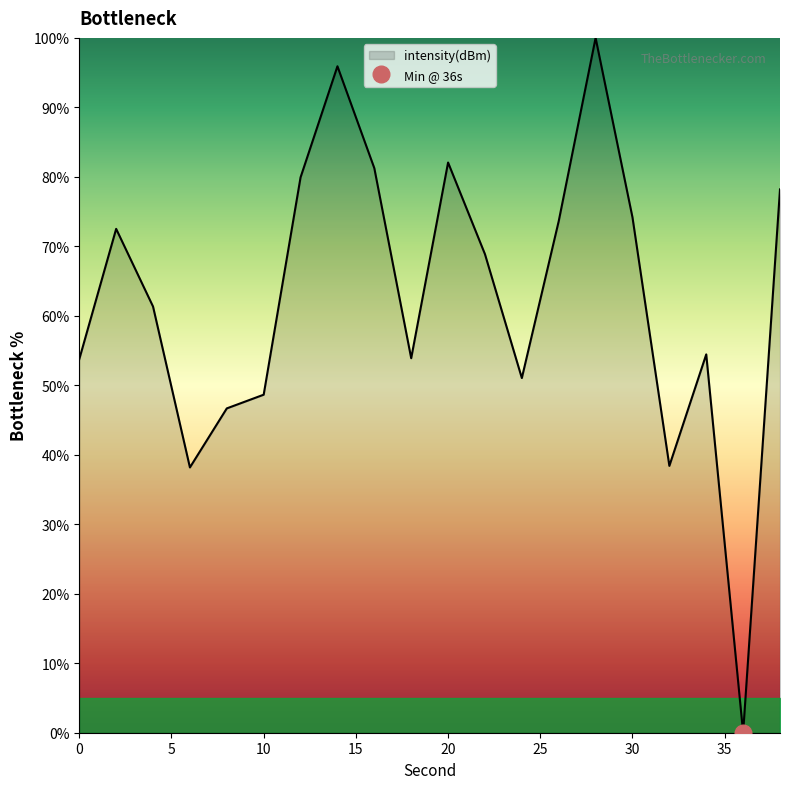

What is the sum of all values?

1252.9